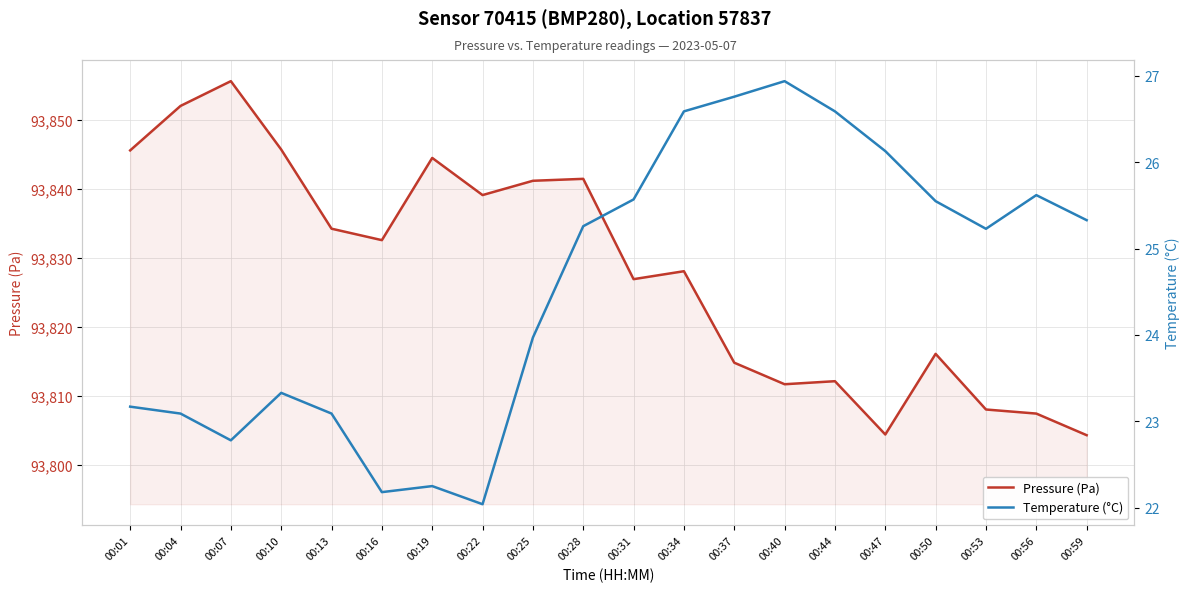

What is the difference between the maximum and minimum values in the Pressure (Pa) series?

51.3